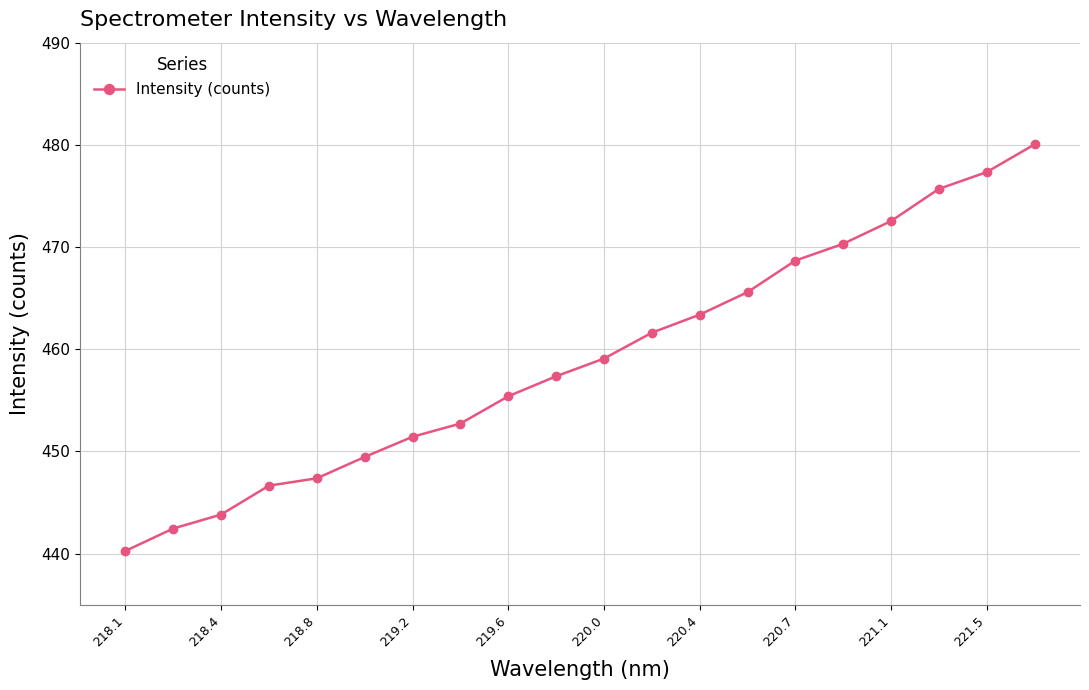

What is the value of the 5th point from the left?

447.4